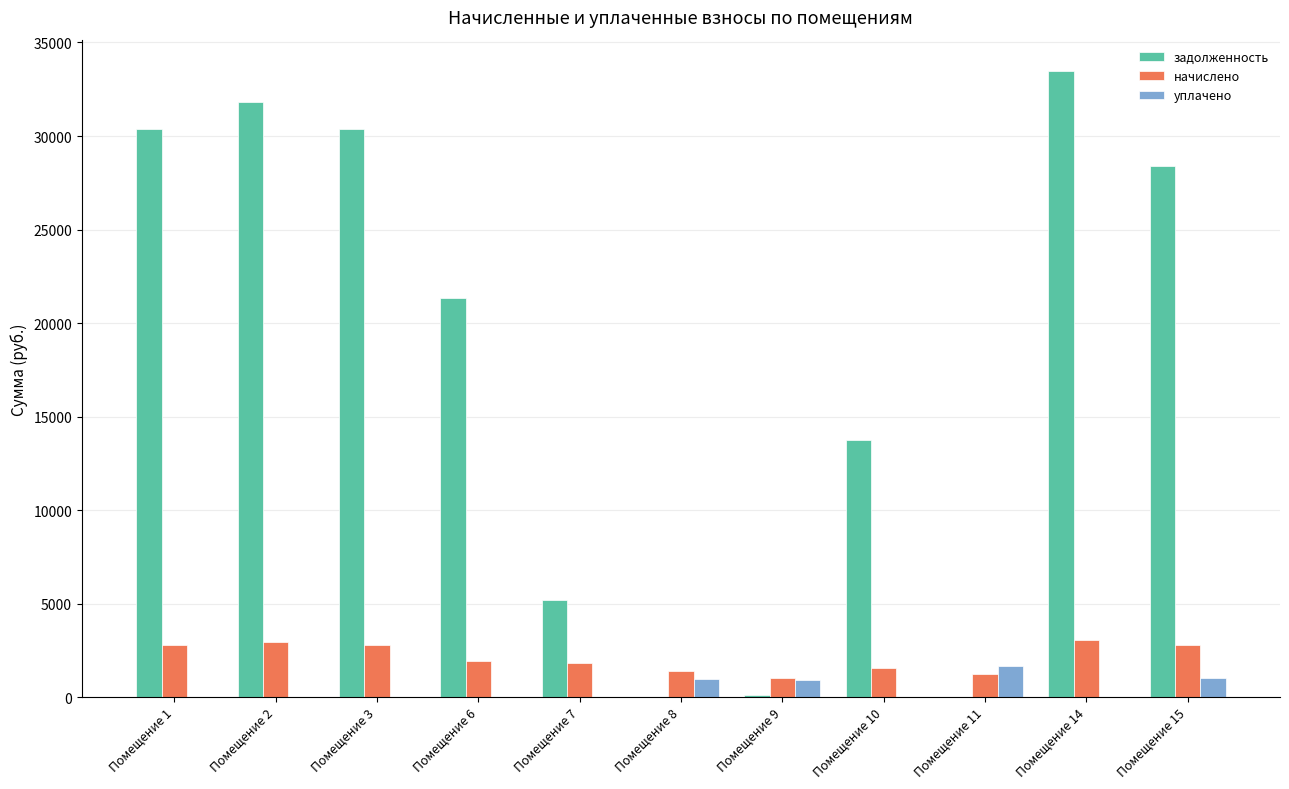

Which series has the largest total across all categories?

задолженность